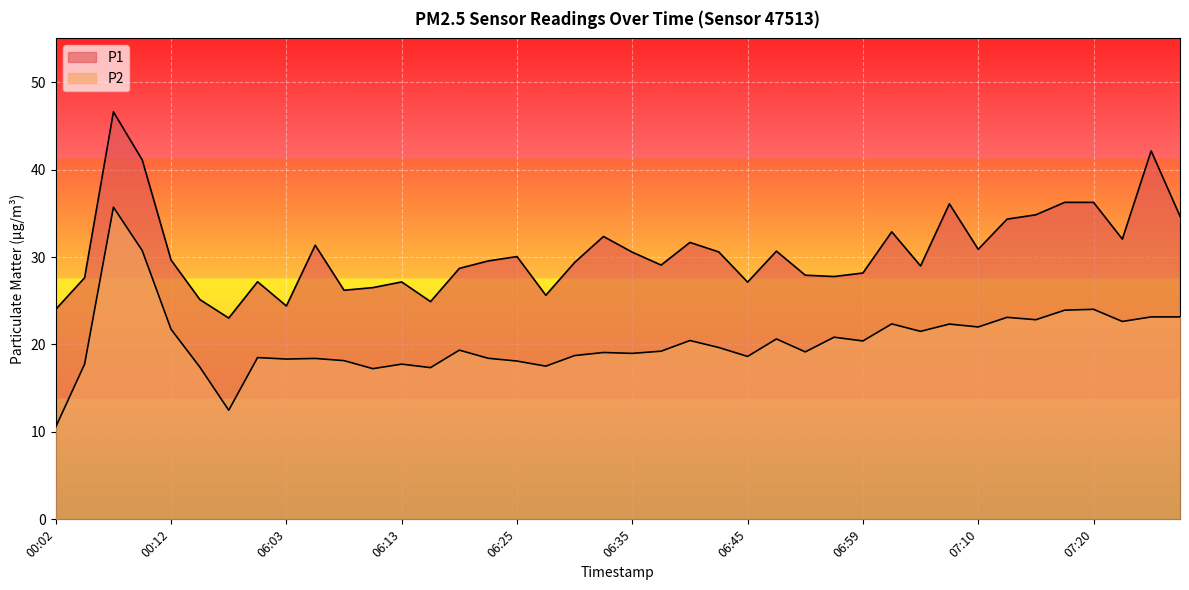

At how many categories does at least one series exceed 30?

19